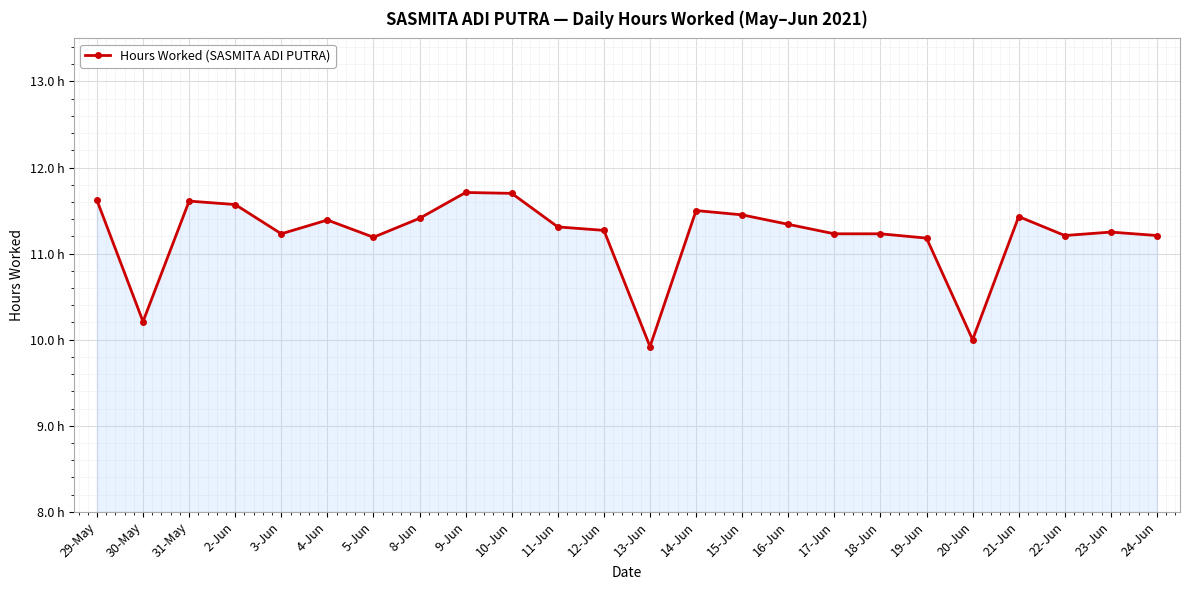

Is this an area chart (filled region under the line)?

Yes